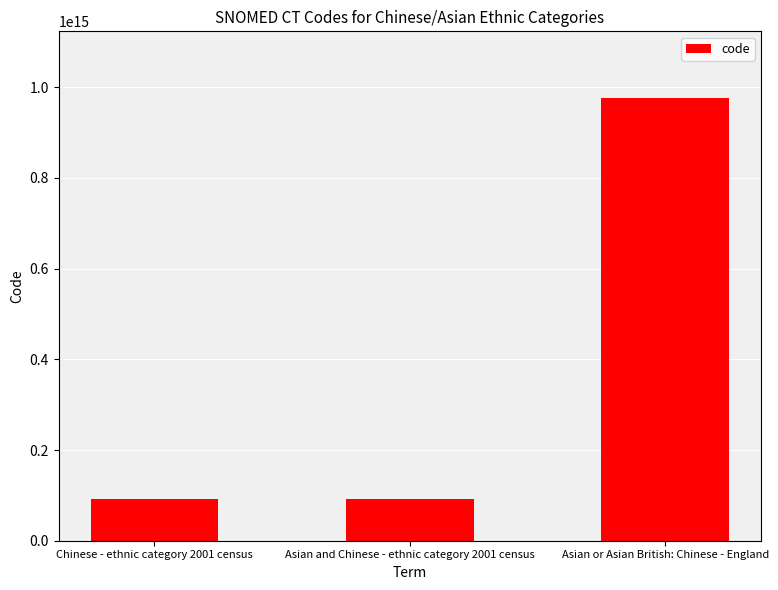

What is the label of the 3rd bar from the left?

Asian or Asian British: Chinese - England